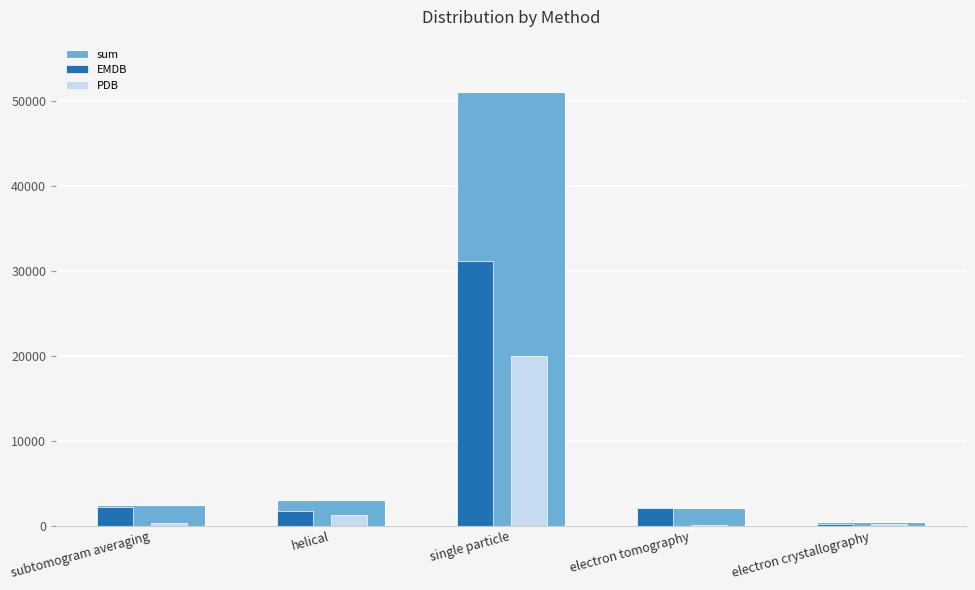

What is the spread (max minus min) of values at single particle?

31152